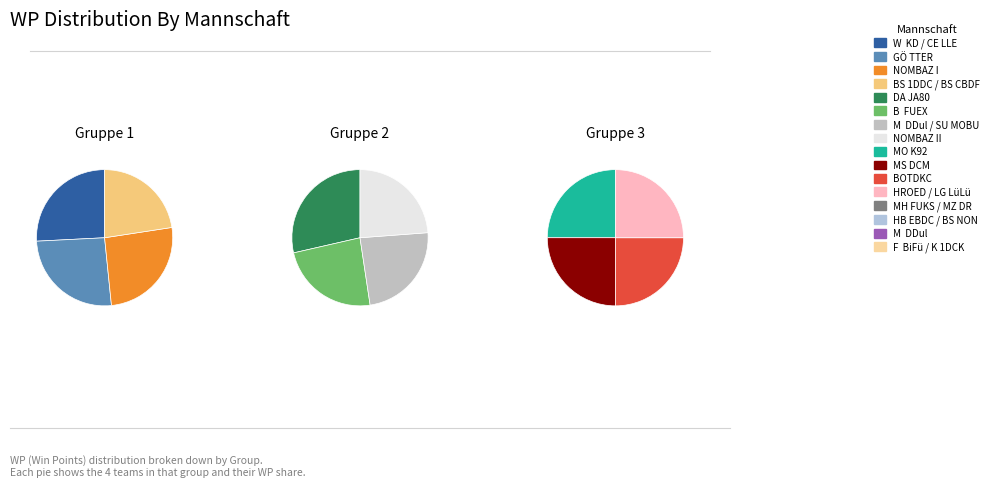

To the nearest percent, what is the difference between the largest and smallest slice percentages?

6%